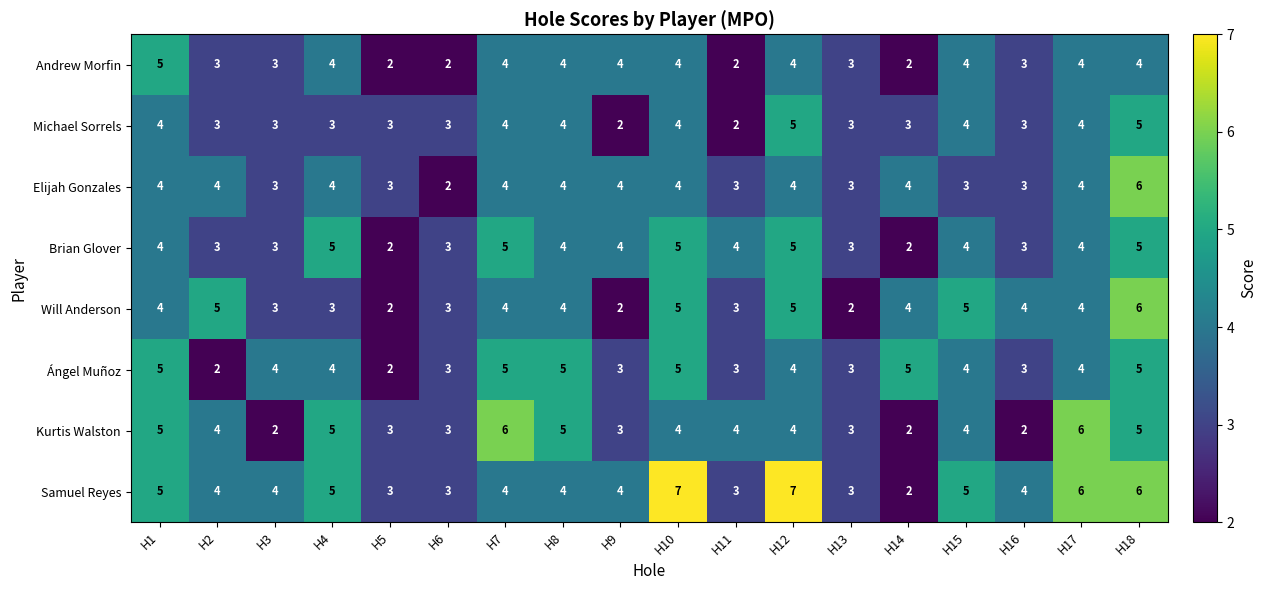

What is the spread (max minus min) of values at H13?

1